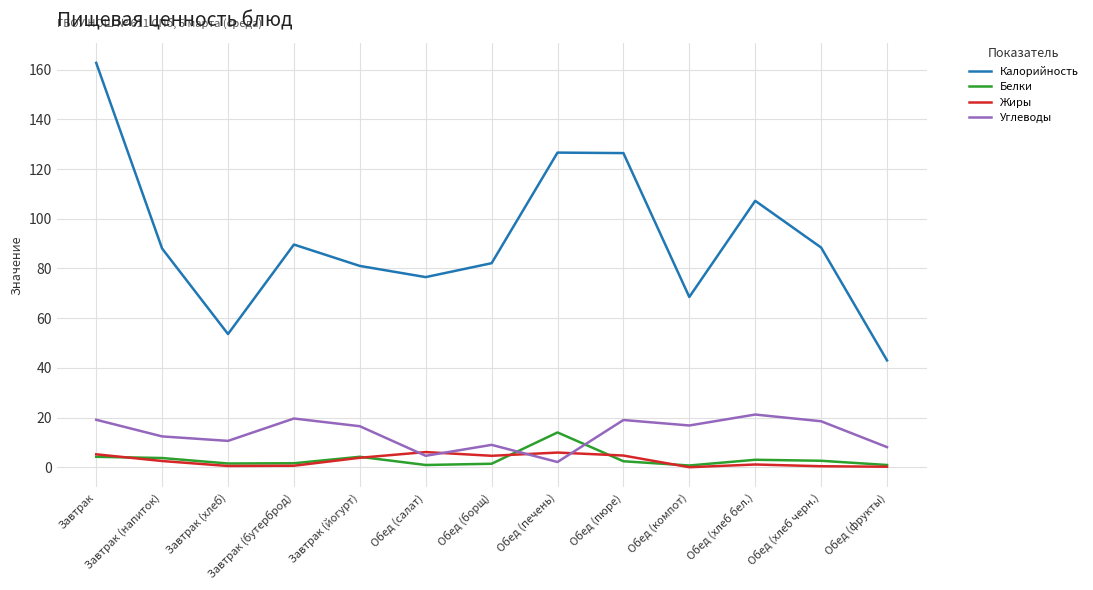

What is the difference between the highest and lowest values at Обед (компот)?

68.5